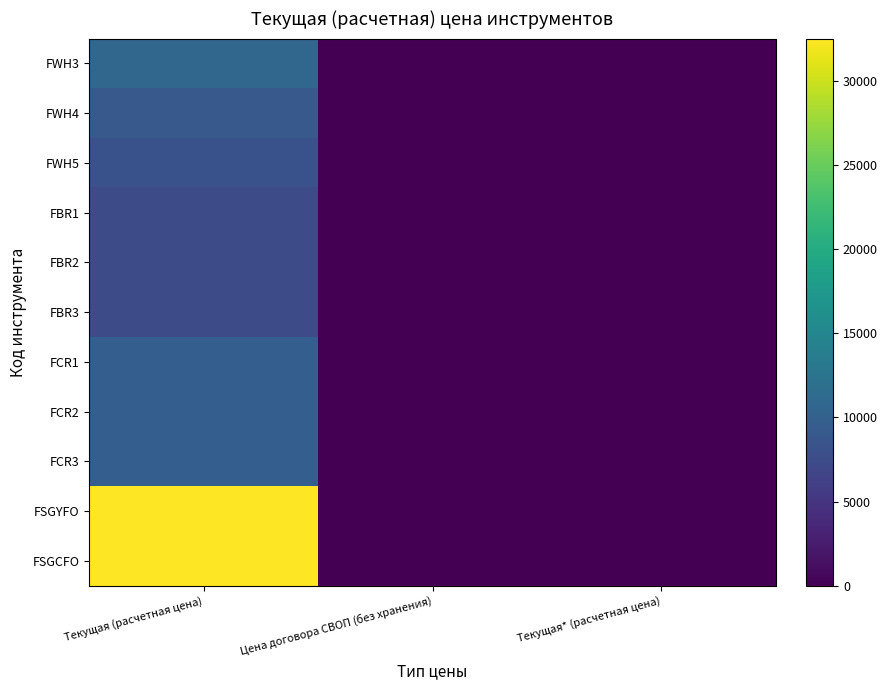

What is the total value across all series at Цена договора СВОП (без хранения)?

1.1